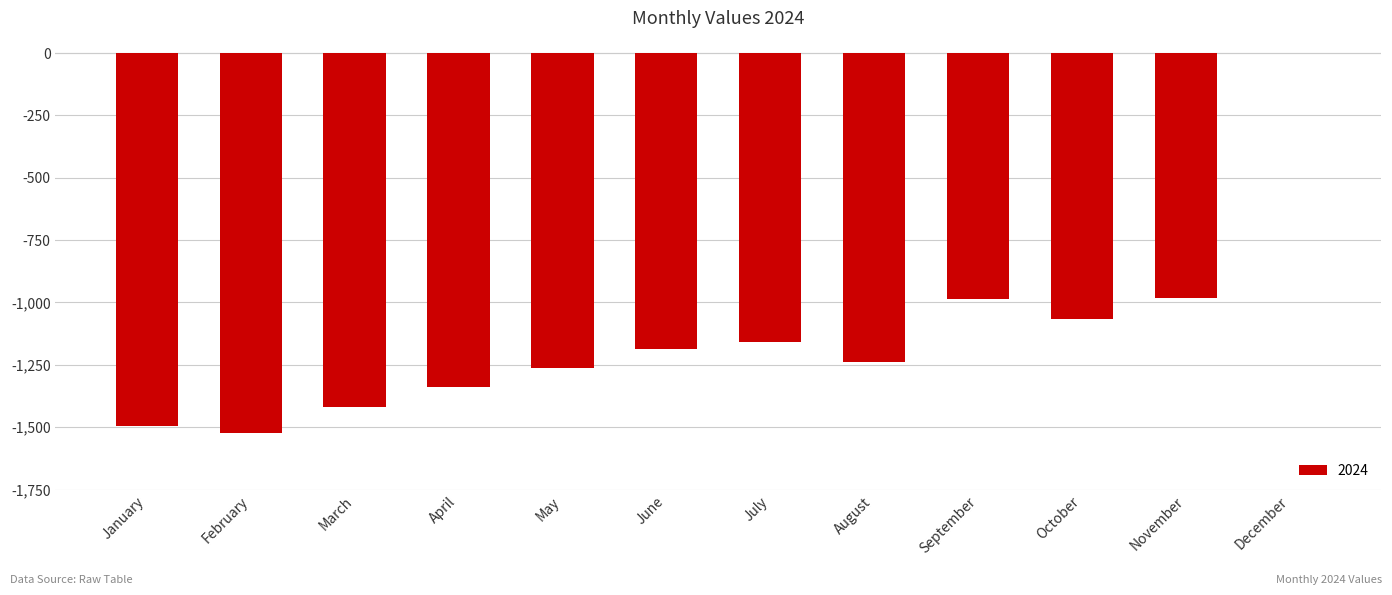

What is the approximate value at March, to the nearest 100?

-1400